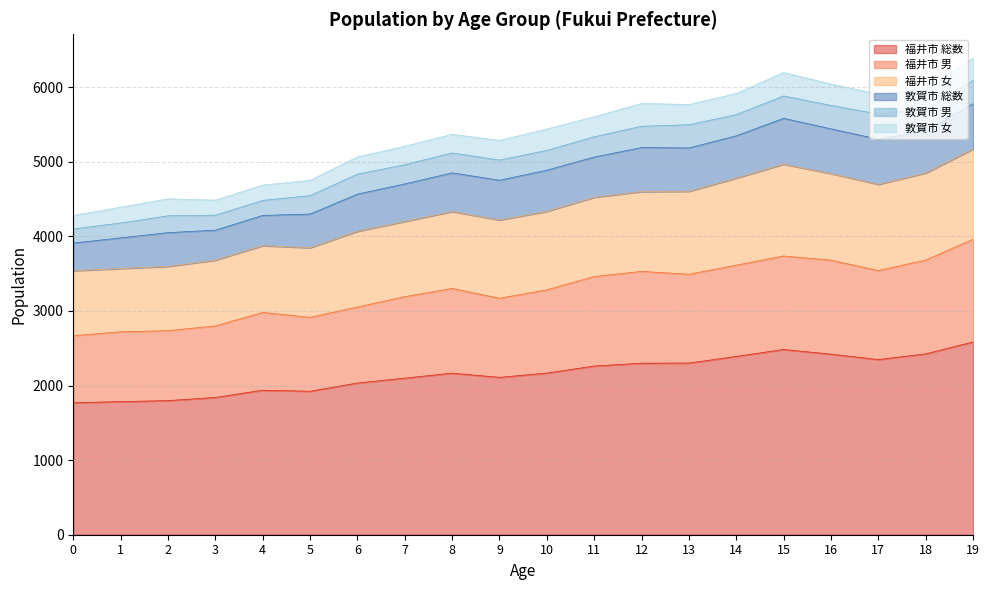

At which category is the sum across all series the highest?

19